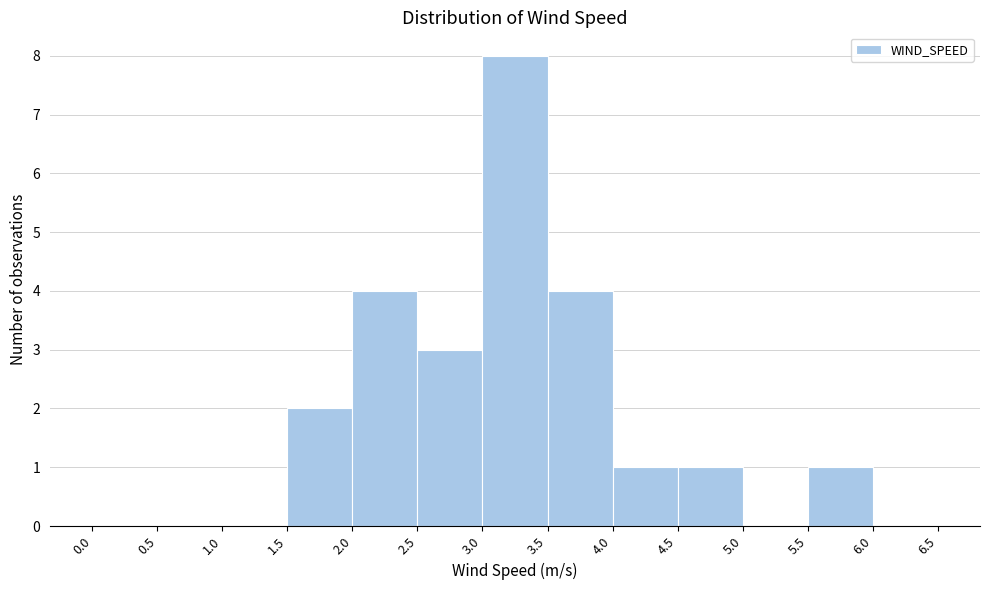

Reading left to right, list every bar in this chart as the range it spans on the x-axis followed by its height. The values are not printed on the chart, so give them approximately, as read against the axis.

0.0 to 0.5: 0
0.5 to 1.0: 0
1.0 to 1.5: 0
1.5 to 2.0: 2
2.0 to 2.5: 4
2.5 to 3.0: 3
3.0 to 3.5: 8
3.5 to 4.0: 4
4.0 to 4.5: 1
4.5 to 5.0: 1
5.0 to 5.5: 0
5.5 to 6.0: 1
6.0 to 6.5: 0